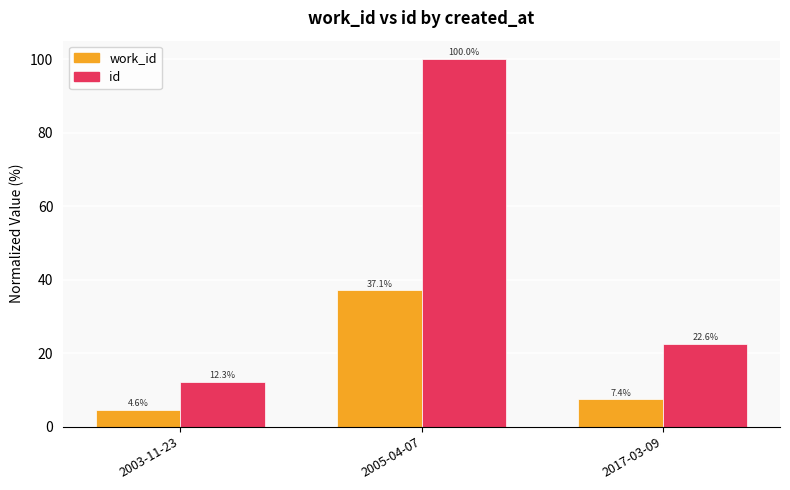

What is the difference between the highest and lowest values at 2005-04-07?

62.9